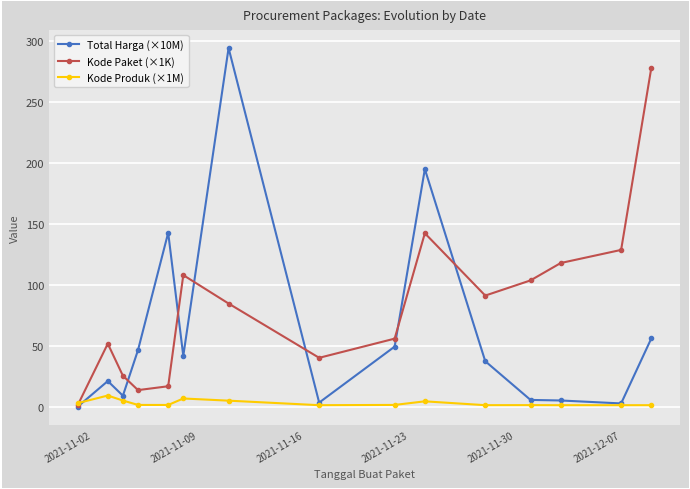

List the series in order of their overall mean, highest first.

Kode Paket (×1K), Total Harga (×10M), Kode Produk (×1M)